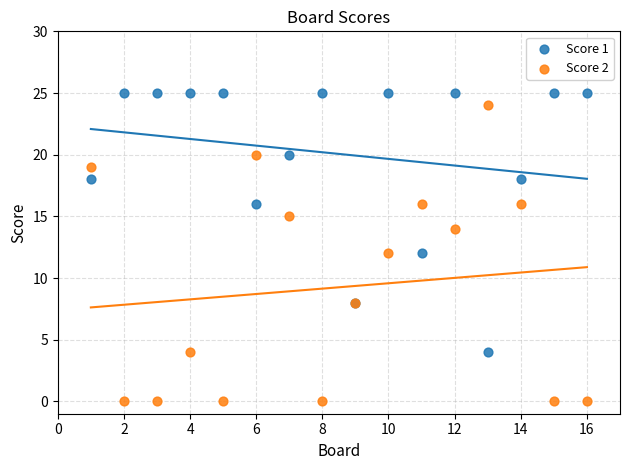

What is the X range (max minus min) for the scatter plot?

15